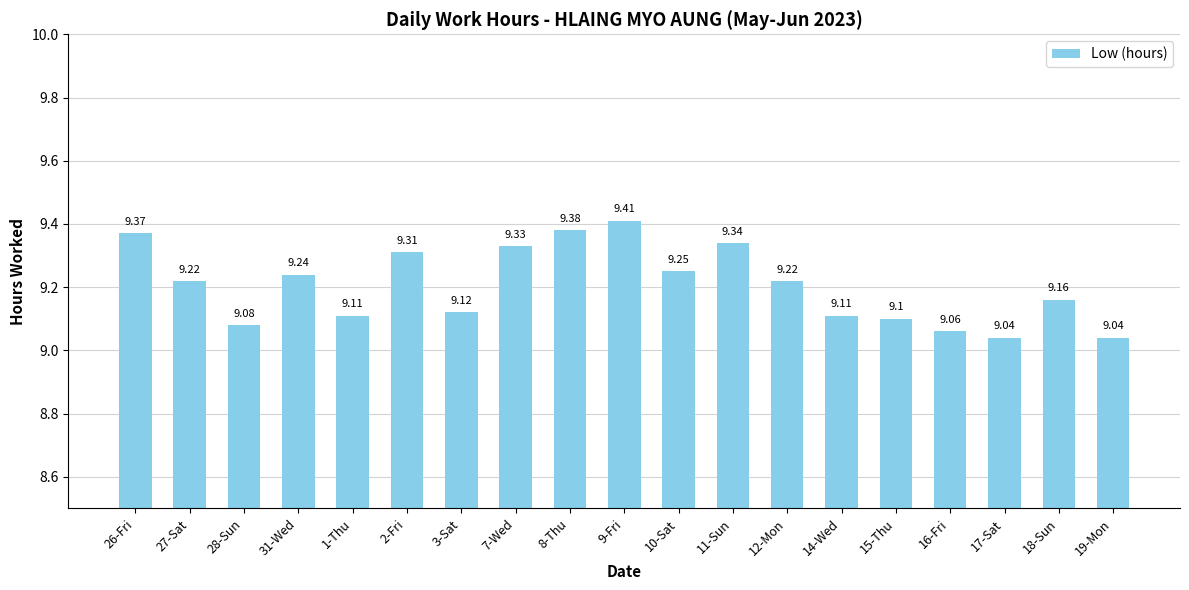

What is the difference between the maximum and second lowest values?

0.4